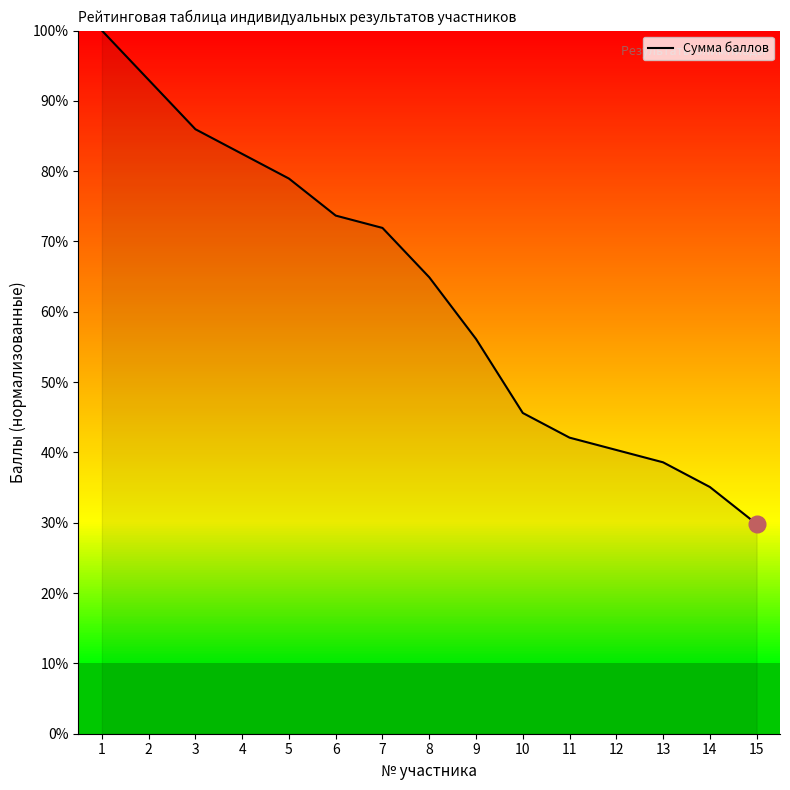

Reading right to left, extract all data points from this chart.

29.8	35.1	38.6	40.4	42.1	45.6	56.1	64.9	71.9	73.7	78.9	82.5	86.0	93.0	100.0